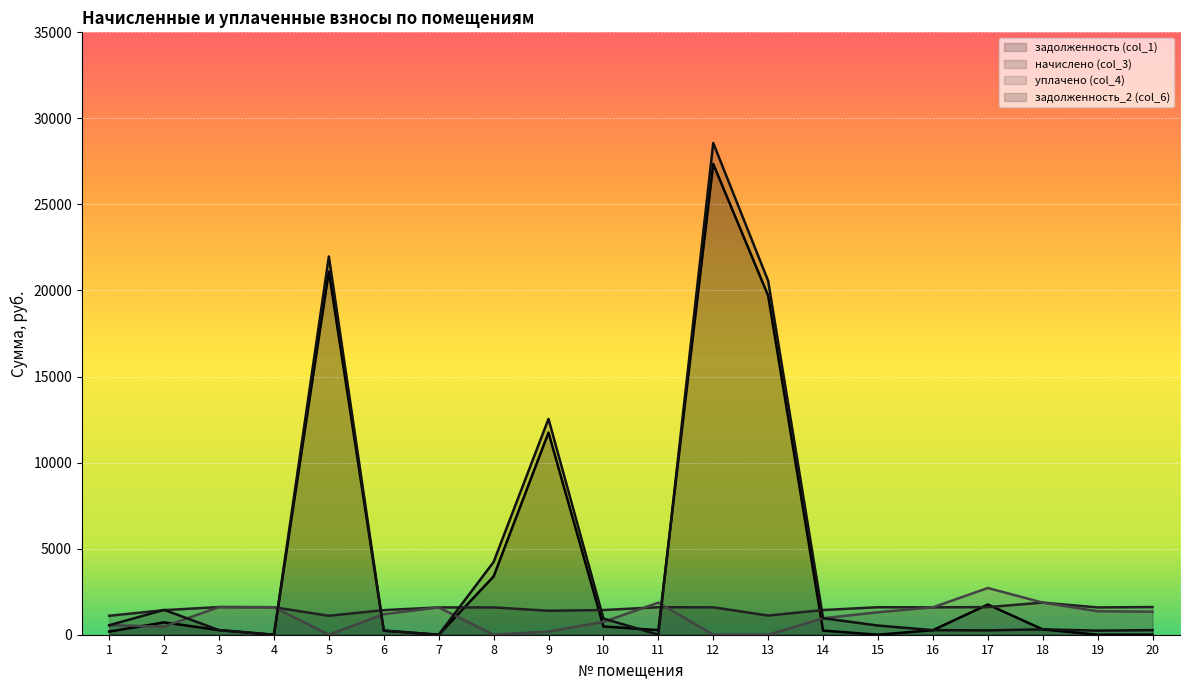

How many intersections are there between уплачено (col_4) and задолженность_2 (col_6)?

7